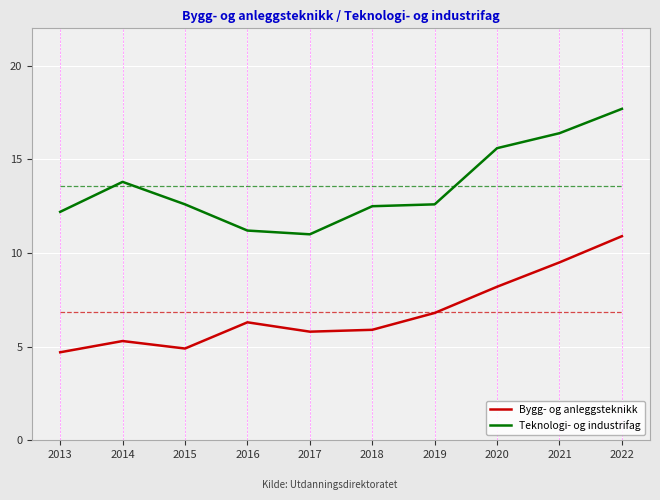

Reading right to left, list all the values displayed in this chart.

Bygg- og anleggsteknikk: 2022=10.9	2021=9.5	2020=8.2	2019=6.8	2018=5.9	2017=5.8	2016=6.3	2015=4.9	2014=5.3	2013=4.7
Teknologi- og industrifag: 2022=17.7	2021=16.4	2020=15.6	2019=12.6	2018=12.5	2017=11.0	2016=11.2	2015=12.6	2014=13.8	2013=12.2